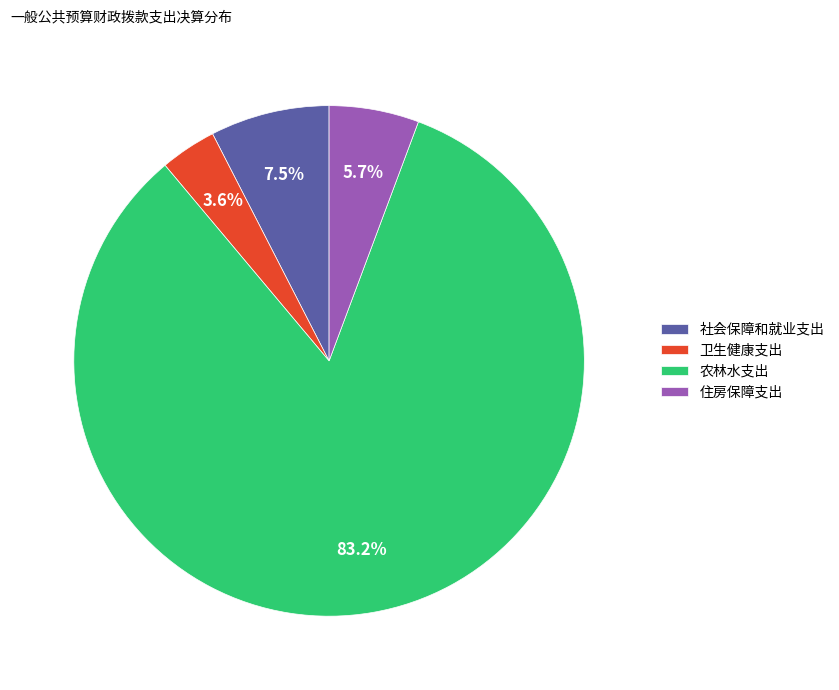

Does 社会保障和就业支出 represent more than half of the total?

No